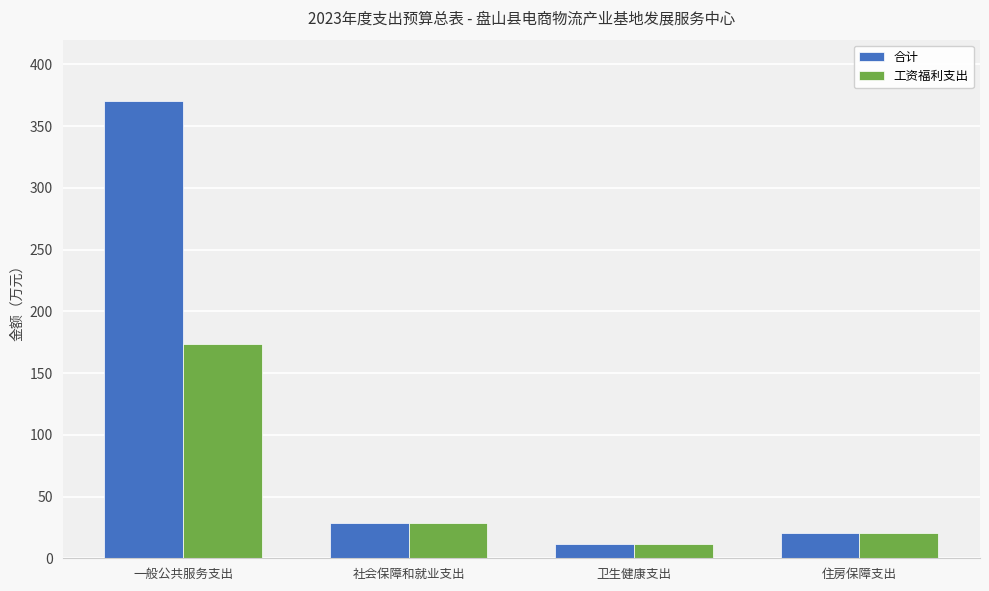

Which series changed the most between 一般公共服务支出 and 卫生健康支出?

合计